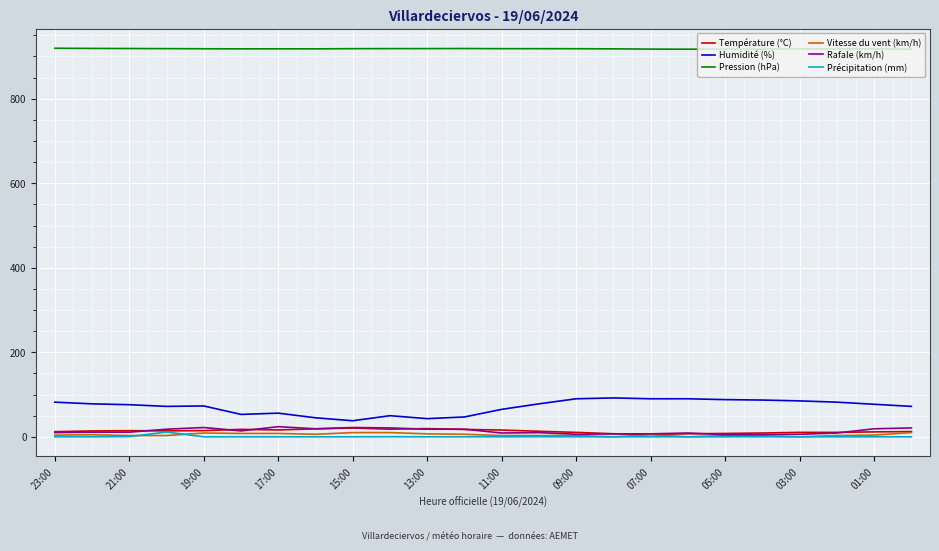

True or false: Rafale (km/h) and Humidité (%) cross at least once.

False